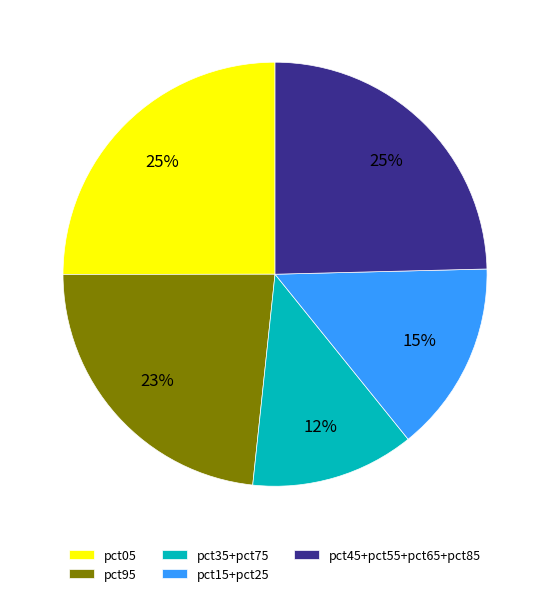

Which slice is the smallest?

pct35+pct75